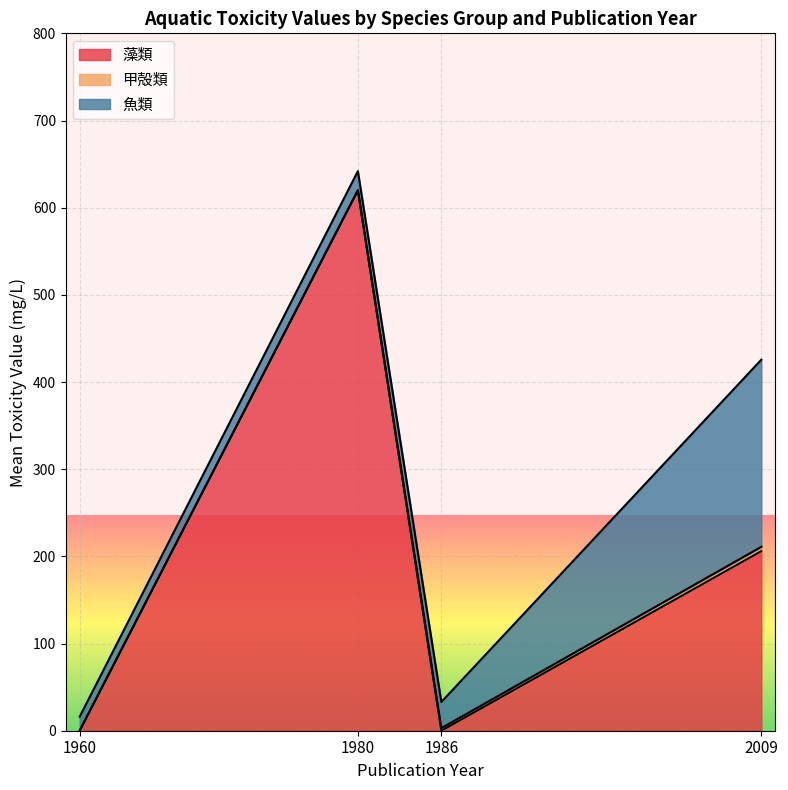

The 藻類 series shows 0.0 at 1960. True or false?

True